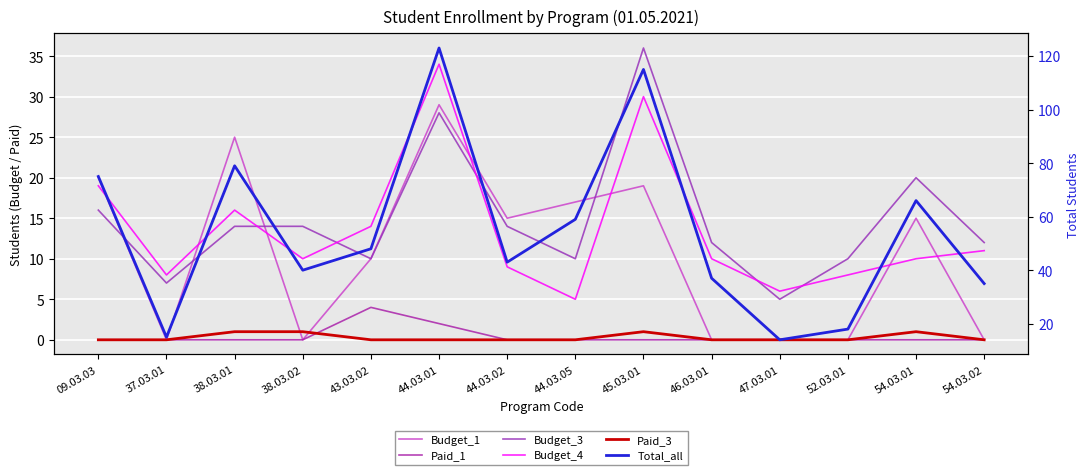

What is the sum of all Budget_4 values?

190